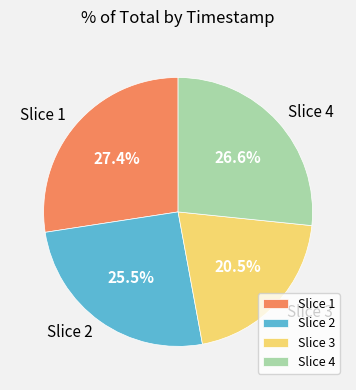

Combined, do Slice 1 and Slice 2 account for over 50%?

Yes